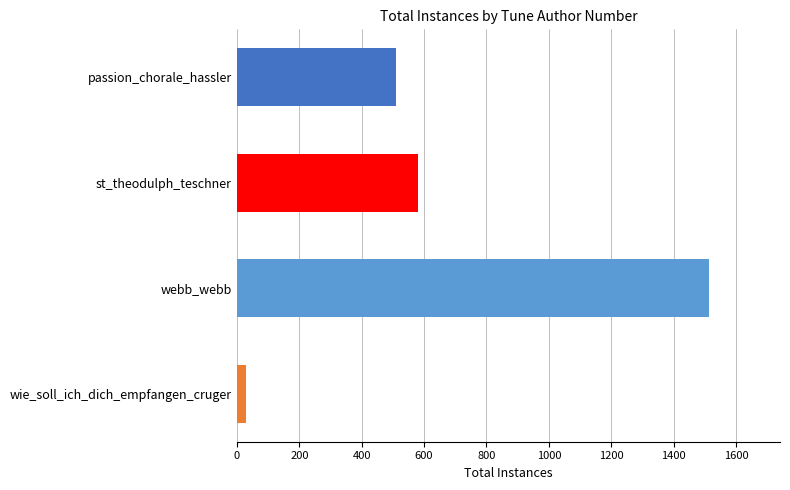

What is the average value?

658